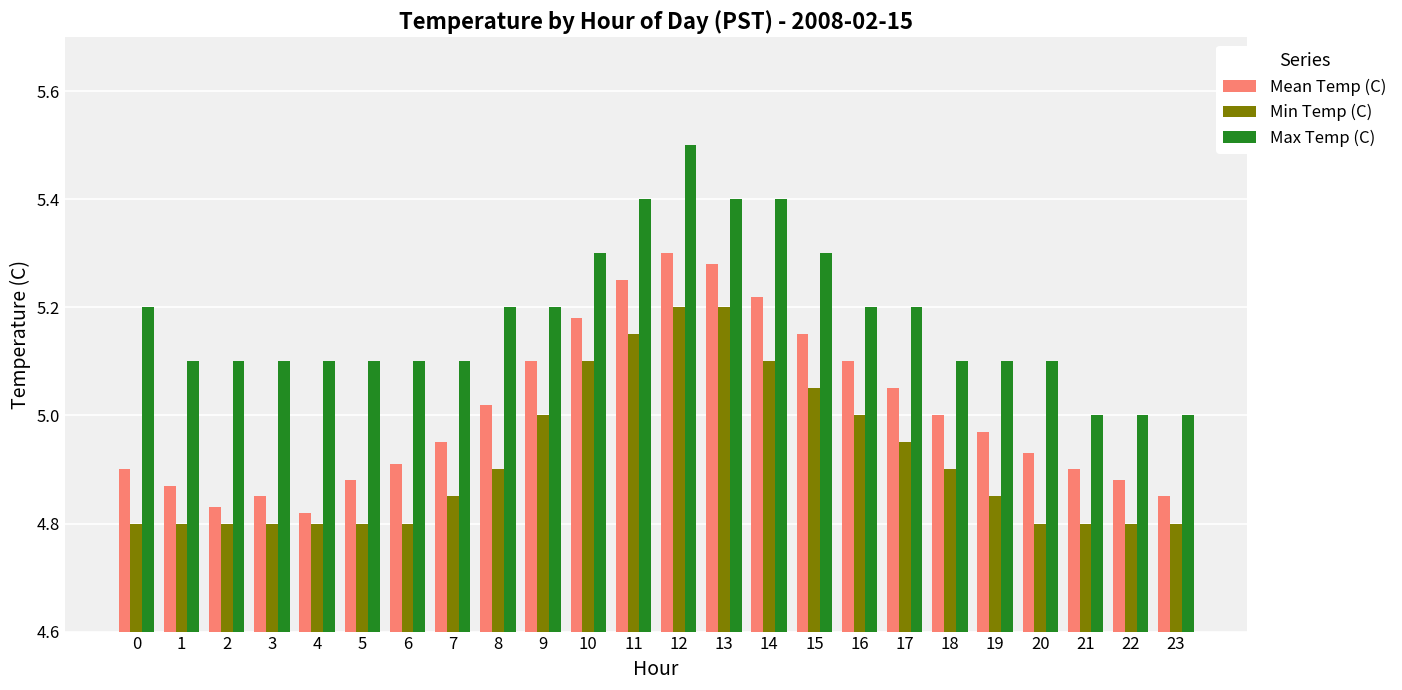

Count the number of data series in this chart.

3